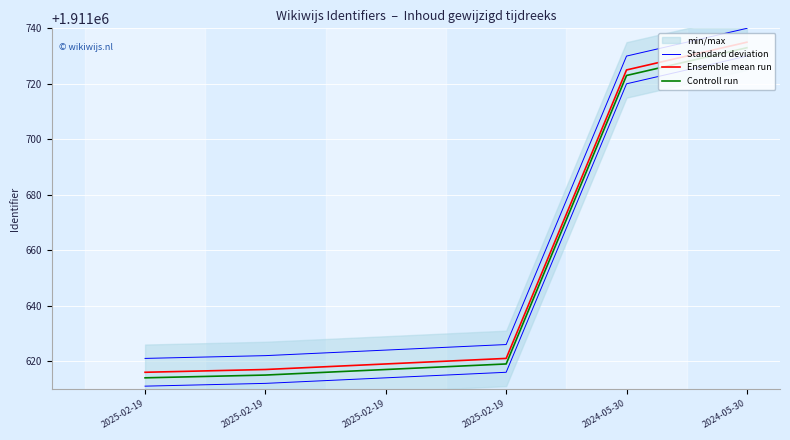

What is the label of the 1st point from the right?

2024-05-30